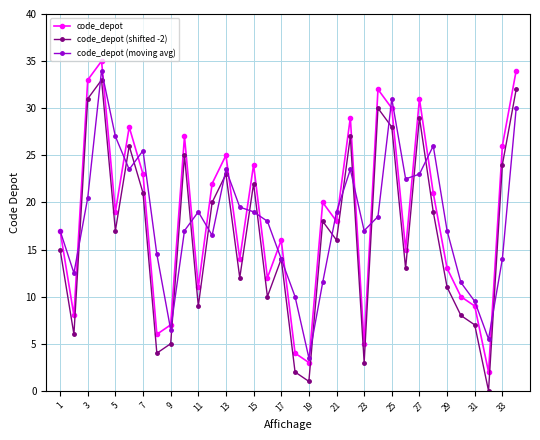

Reading right to left, transcribe all the data shown in this chart.

code_depot: 34.0	26.0	2.0	9.0	10.0	13.0	21.0	31.0	15.0	30.0	32.0	5.0	29.0	18.0	20.0	3.0	4.0	16.0	12.0	24.0	14.0	25.0	22.0	11.0	27.0	7.0	6.0	23.0	28.0	19.0	35.0	33.0	8.0	17.0
code_depot (shifted -2): 32.0	24.0	0.0	7.0	8.0	11.0	19.0	29.0	13.0	28.0	30.0	3.0	27.0	16.0	18.0	1.0	2.0	14.0	10.0	22.0	12.0	23.0	20.0	9.0	25.0	5.0	4.0	21.0	26.0	17.0	33.0	31.0	6.0	15.0
code_depot (moving avg): 30.0	14.0	5.5	9.5	11.5	17.0	26.0	23.0	22.5	31.0	18.5	17.0	23.5	19.0	11.5	3.5	10.0	14.0	18.0	19.0	19.5	23.5	16.5	19.0	17.0	6.5	14.5	25.5	23.5	27.0	34.0	20.5	12.5	17.0